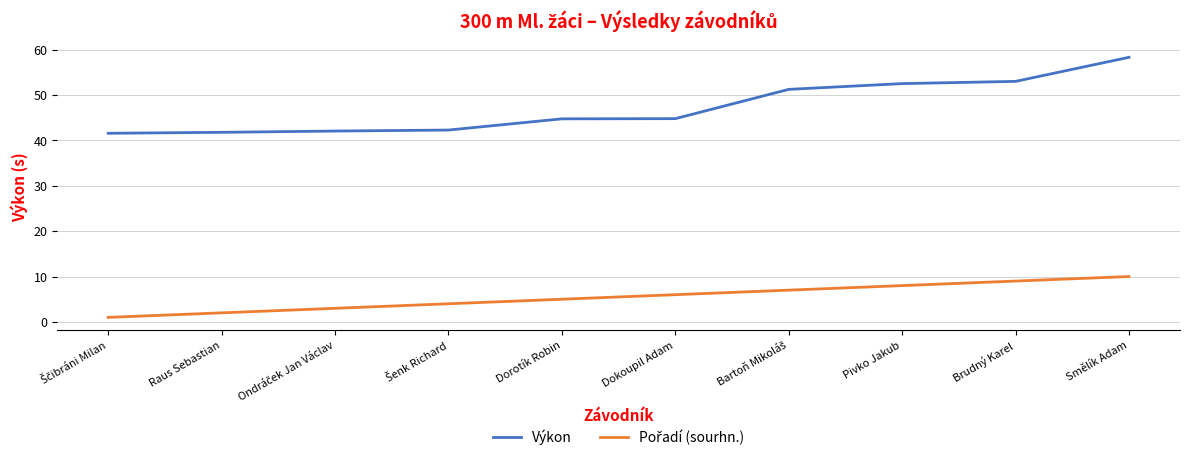

What is the average value of the Výkon series?

47.2